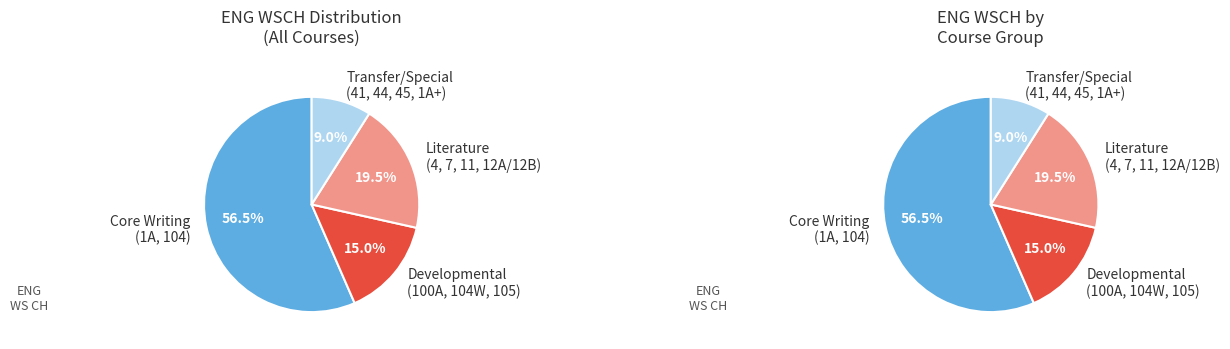

Is it true that ENG 45 is 1% of the pie?

True